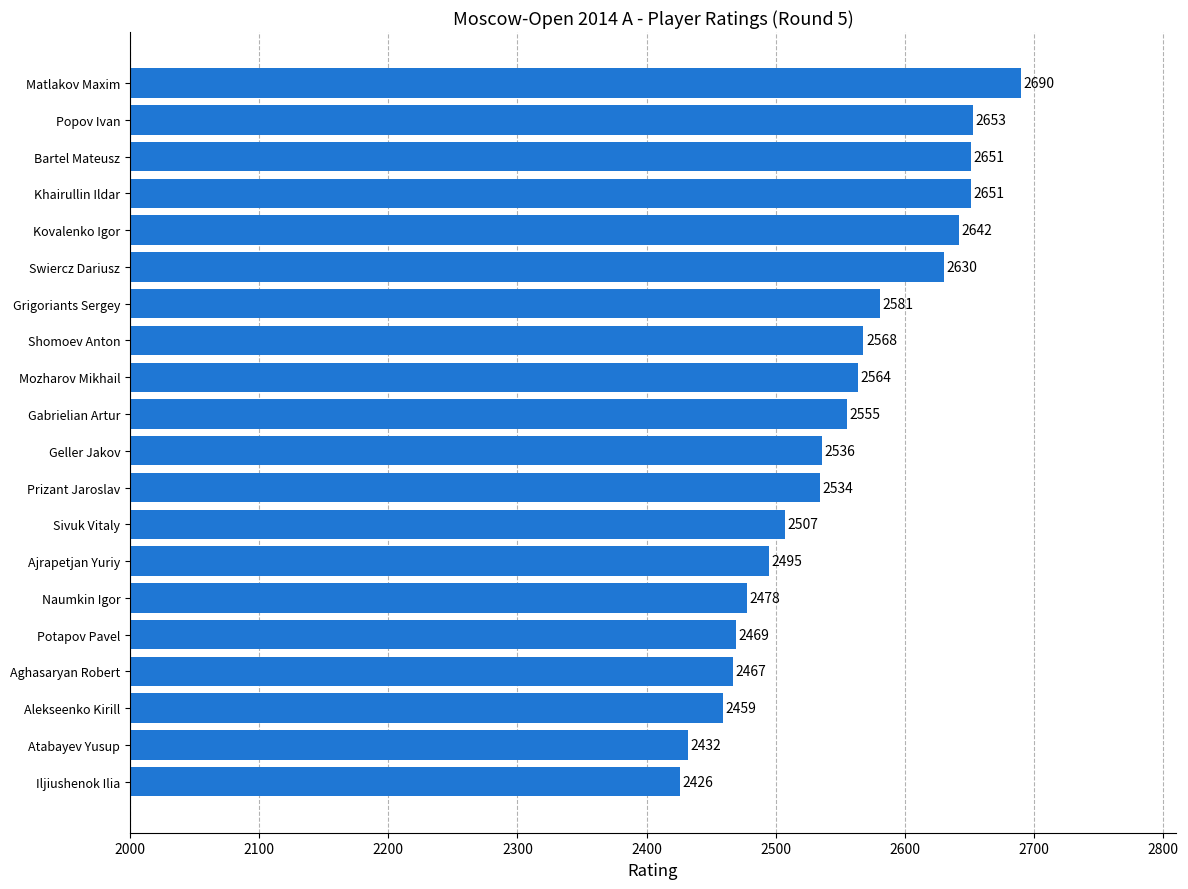

Count the number of data series in this chart.

1